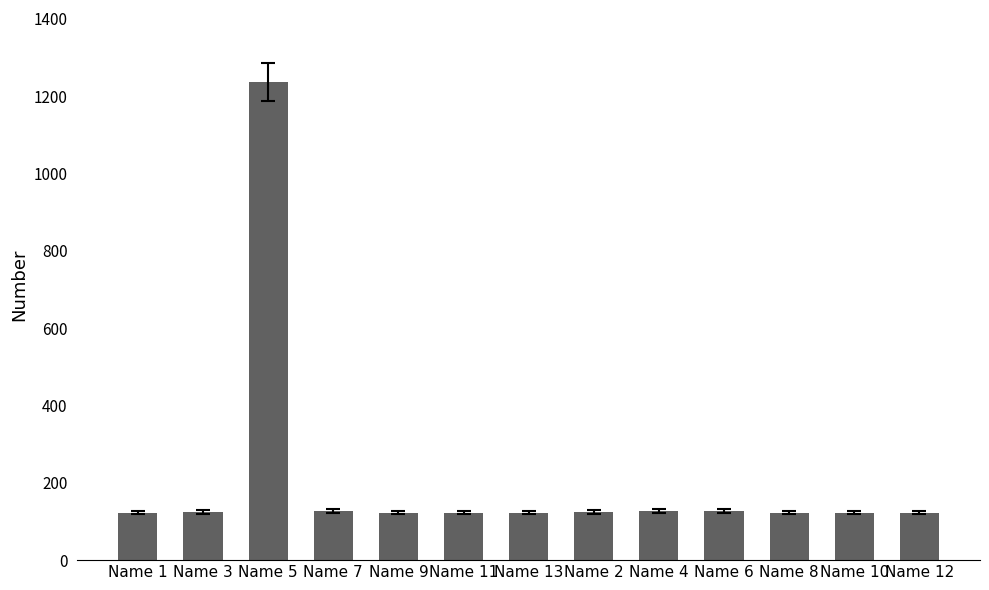

What position from the right is Name 9?

9